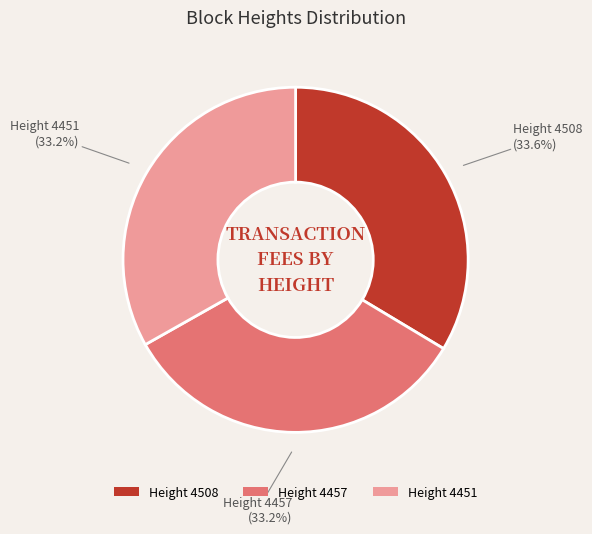

Combined, do Height 4451 and Height 4457 account for over 50%?

Yes